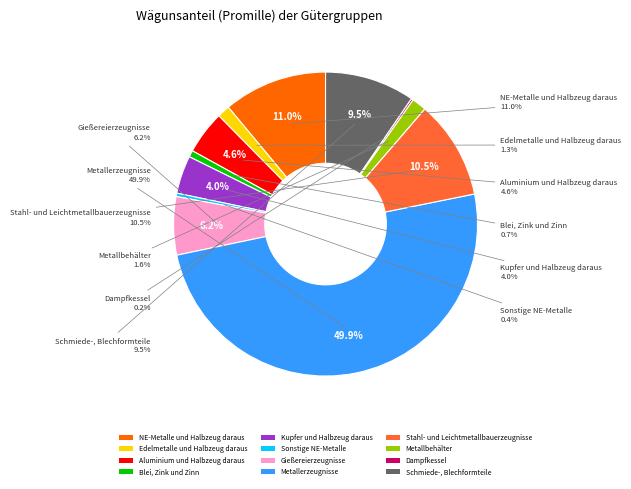

Does any single category account for the majority?

No